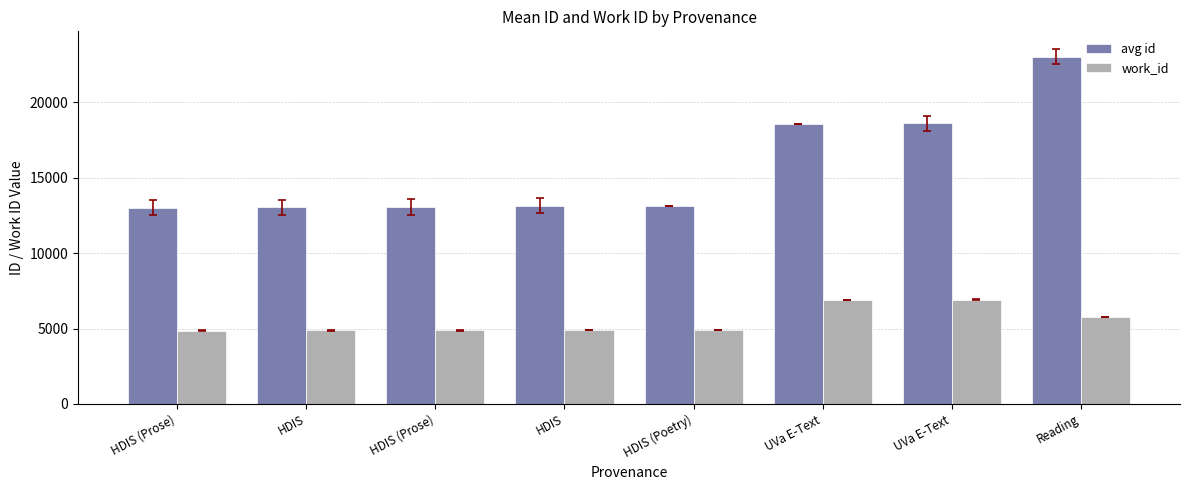

What are all the series names shown in the legend?

avg id, work_id